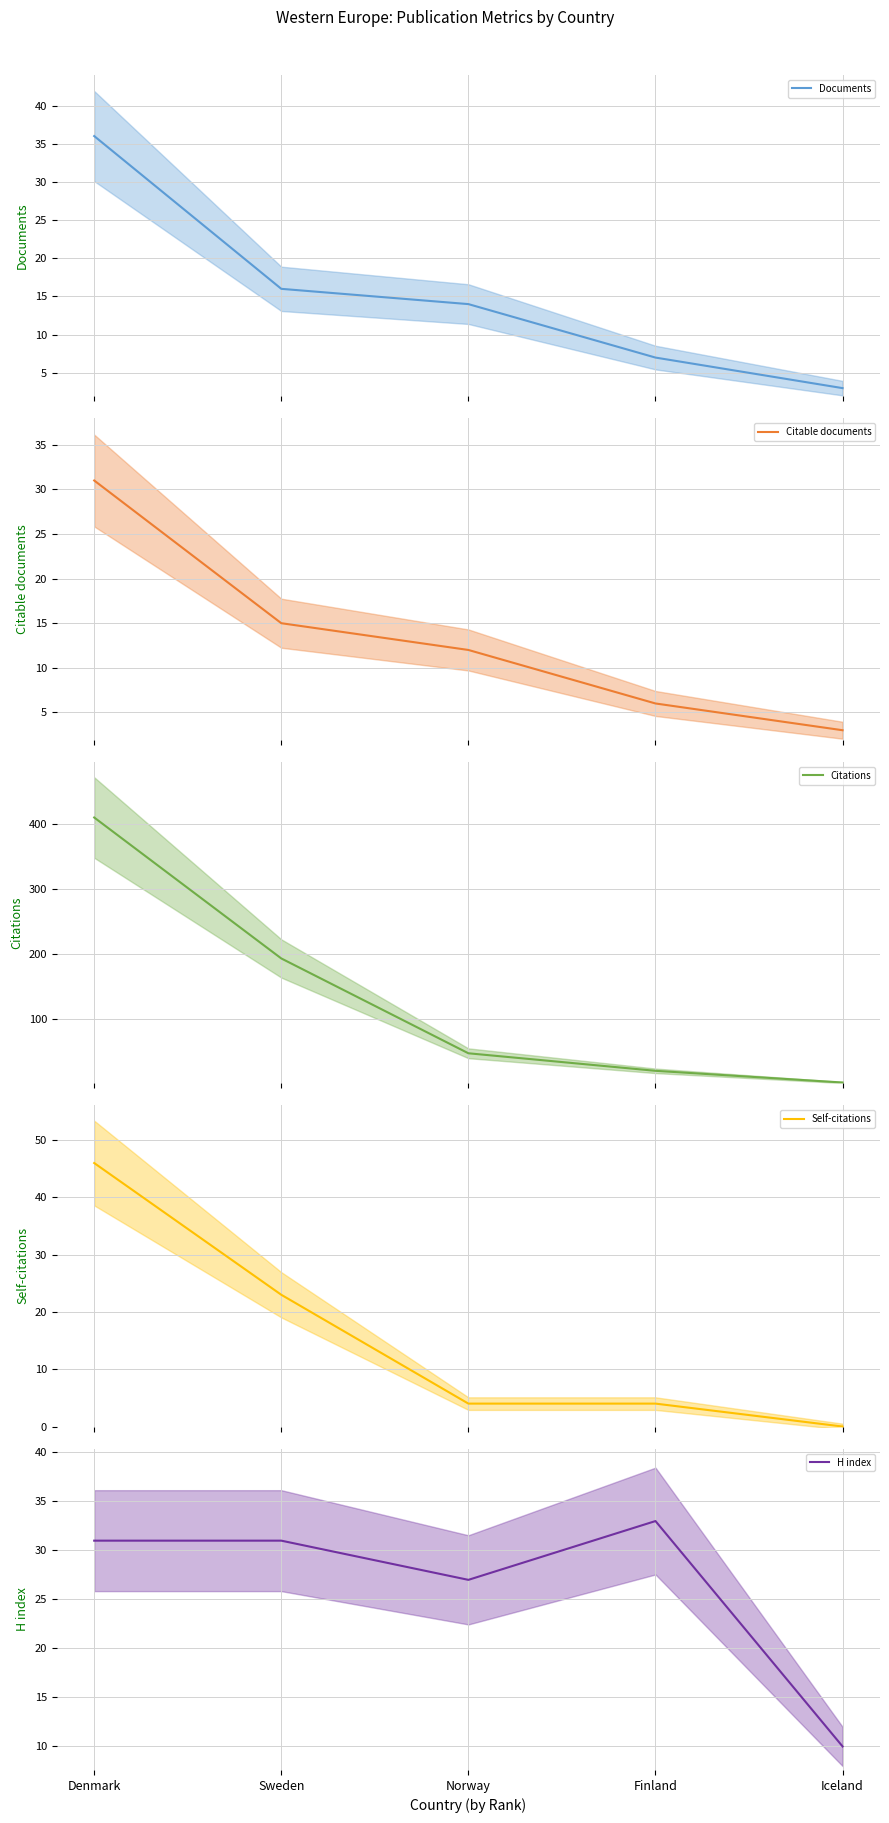

Which series has the largest total across all categories?

Citations